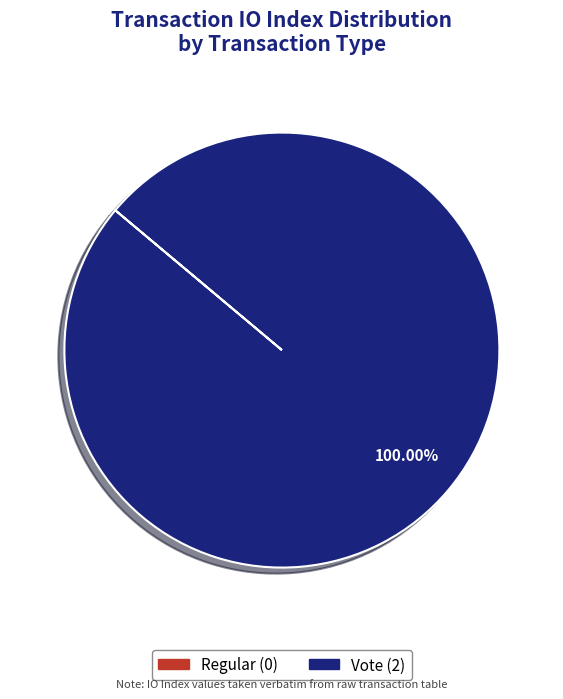

Which slice is the largest?

Vote